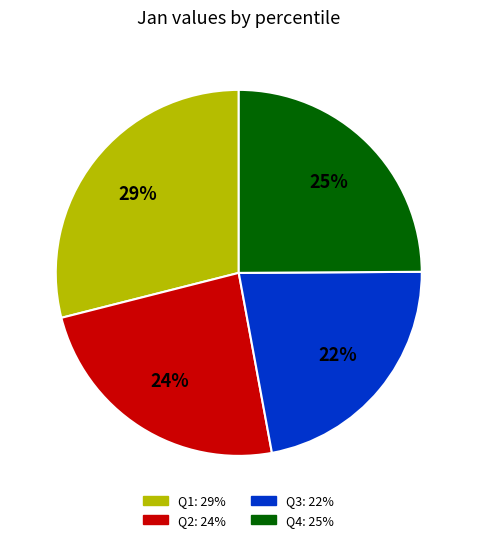

How many slices are in this pie chart?

4